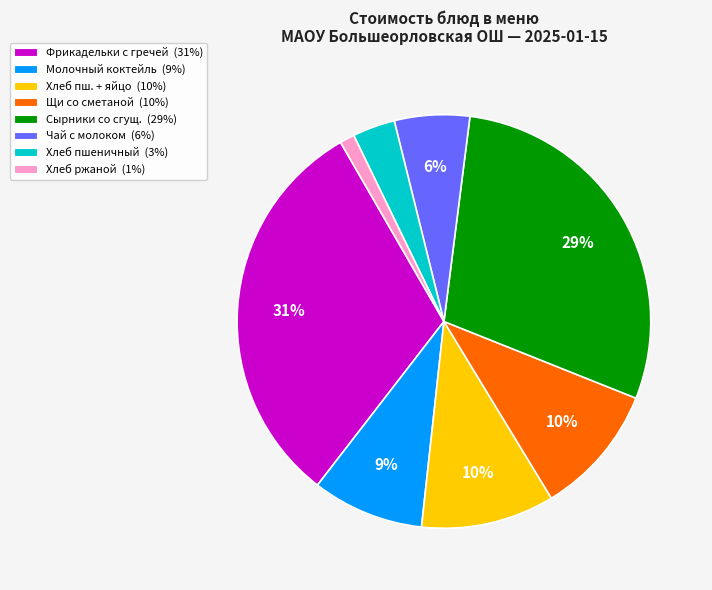

How many slices are in this pie chart?

8